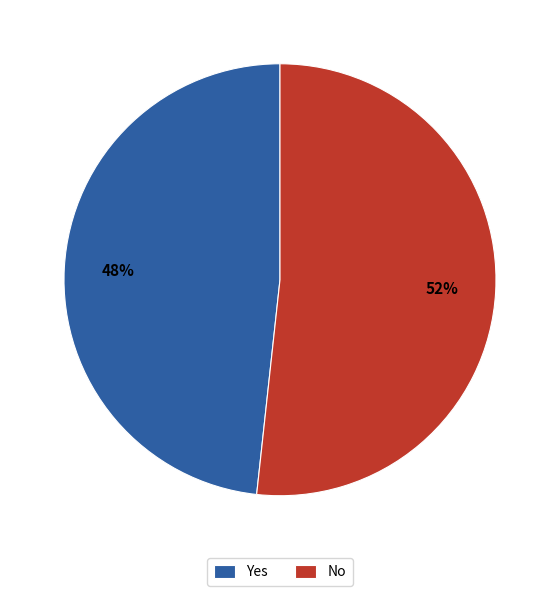

Is it true that No is 43% of the pie?

False